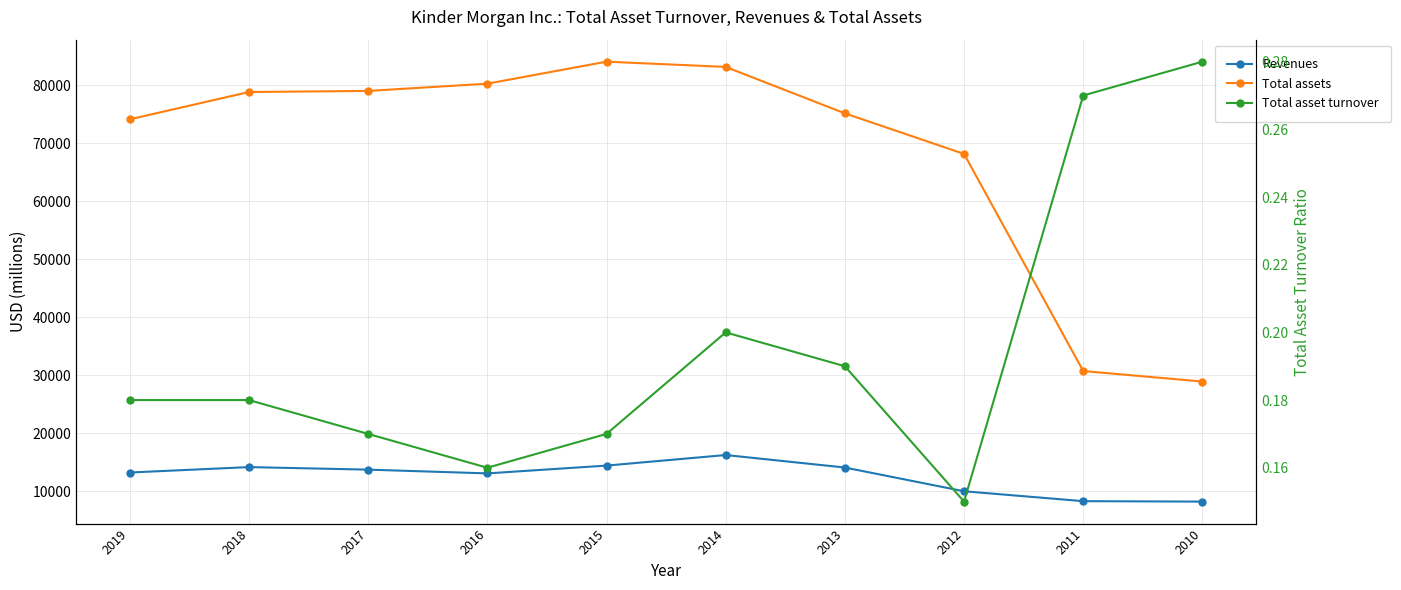

What is the sum of the Revenues values at 2013 and 2010?

22261.0